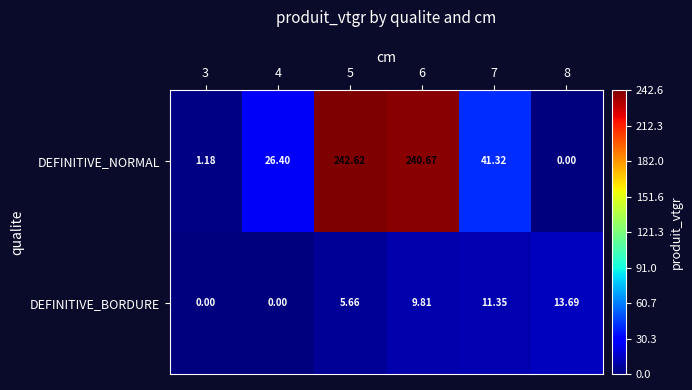

Rank the series by their average value, from lowest to highest.

DEFINITIVE_BORDURE, DEFINITIVE_NORMAL